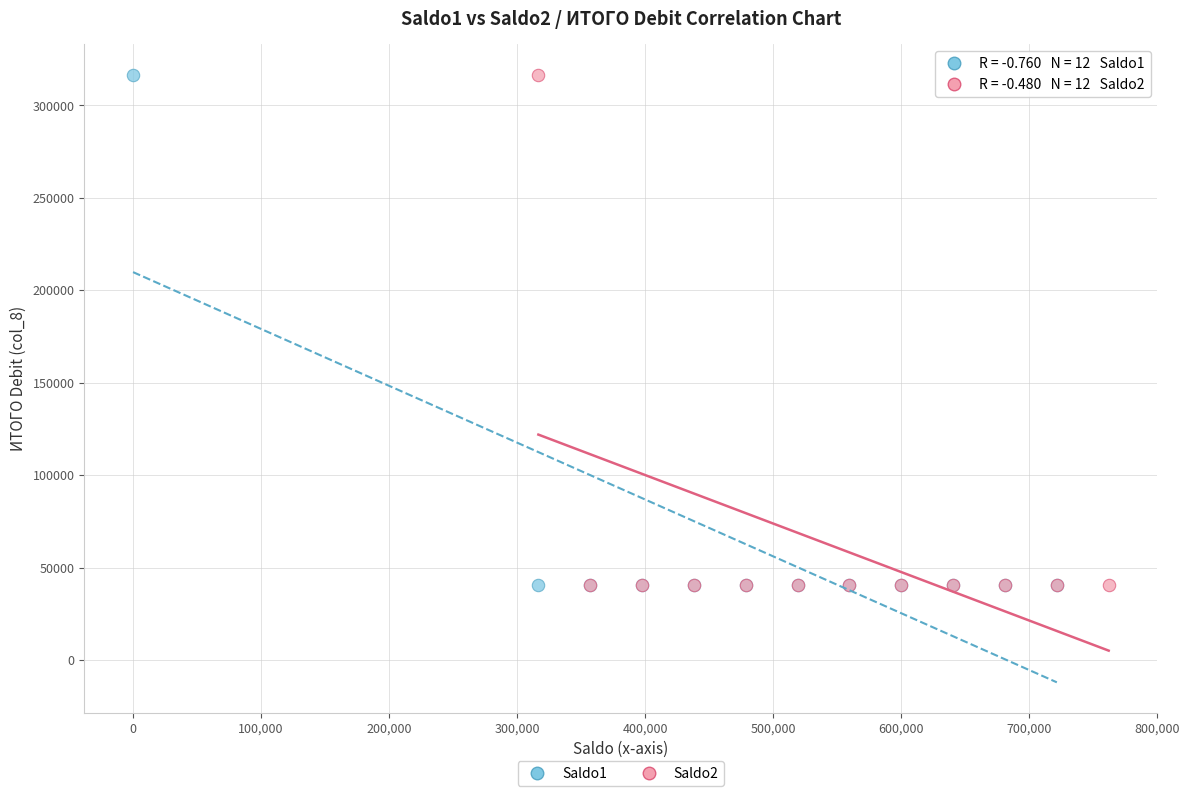

What are all the series names shown in the legend?

Saldo1, Saldo2